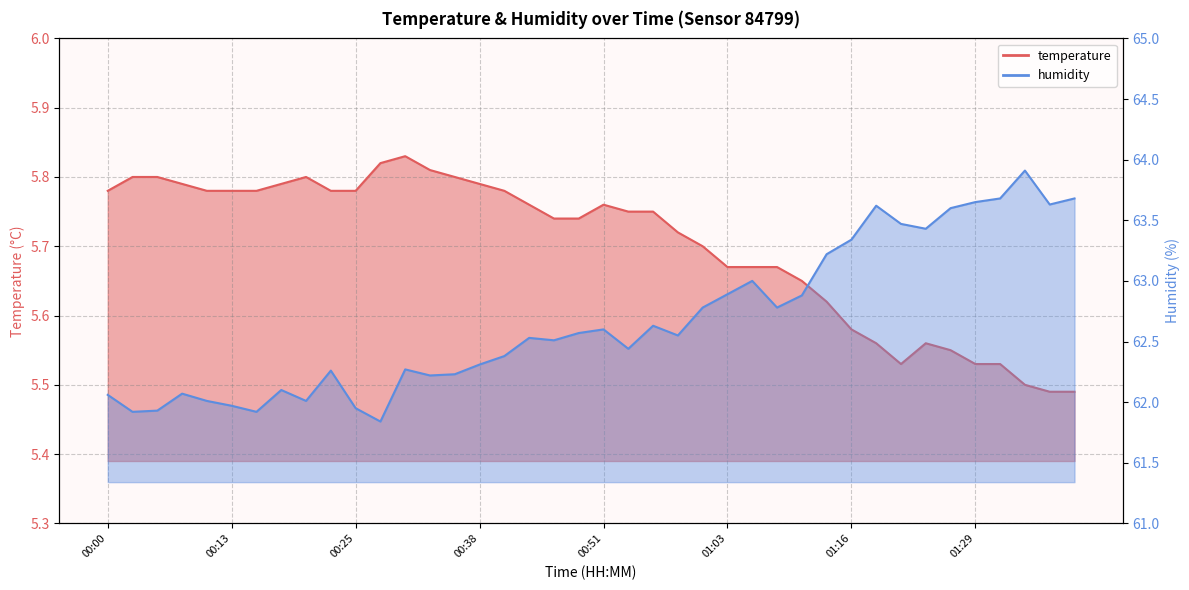

Count the number of data series in this chart.

2